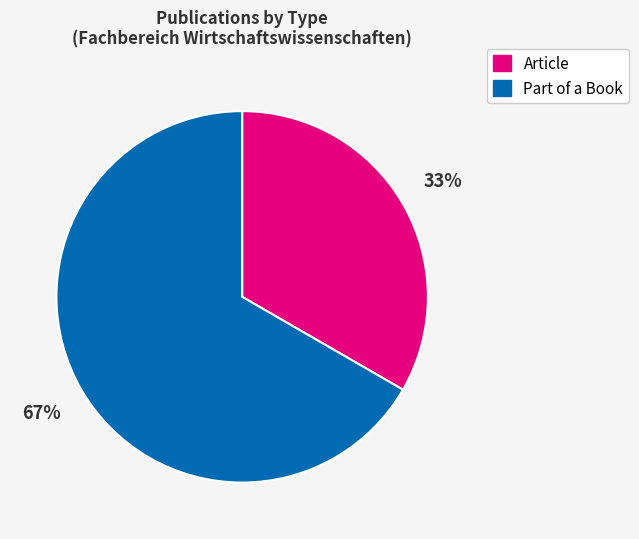

Is there any slice that represents more than half of the pie?

Yes